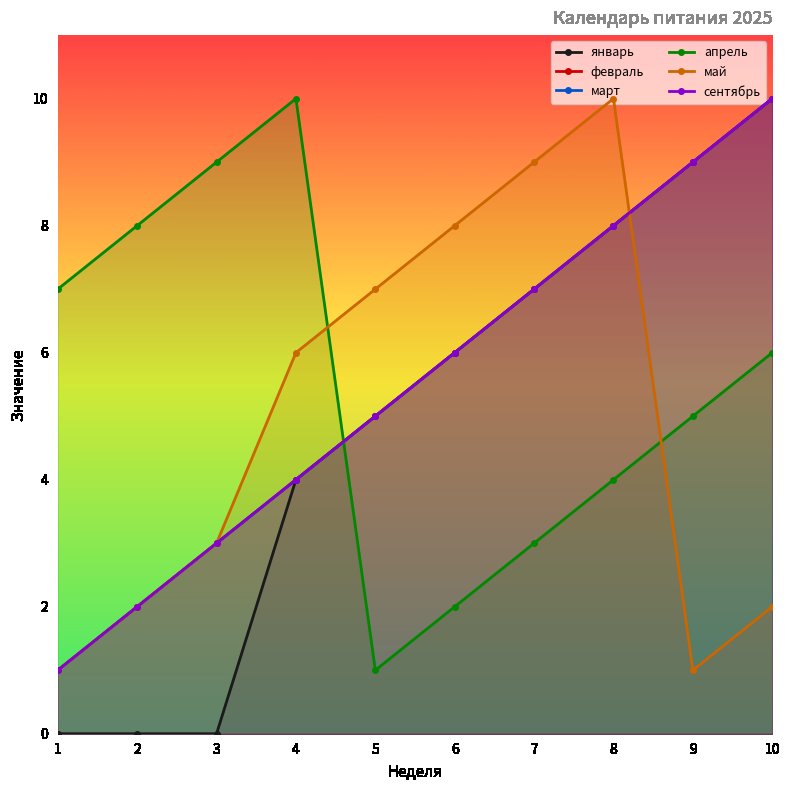

Reading left to right, list all the values displayed in this chart.

январь: 0	0	0	4	5	6	7	8	9	10
февраль: 1	2	3	4	5	6	7	8	9	10
март: 1	2	3	4	5	6	7	8	9	10
апрель: 7	8	9	10	1	2	3	4	5	6
май: 1	2	3	6	7	8	9	10	1	2
сентябрь: 1	2	3	4	5	6	7	8	9	10